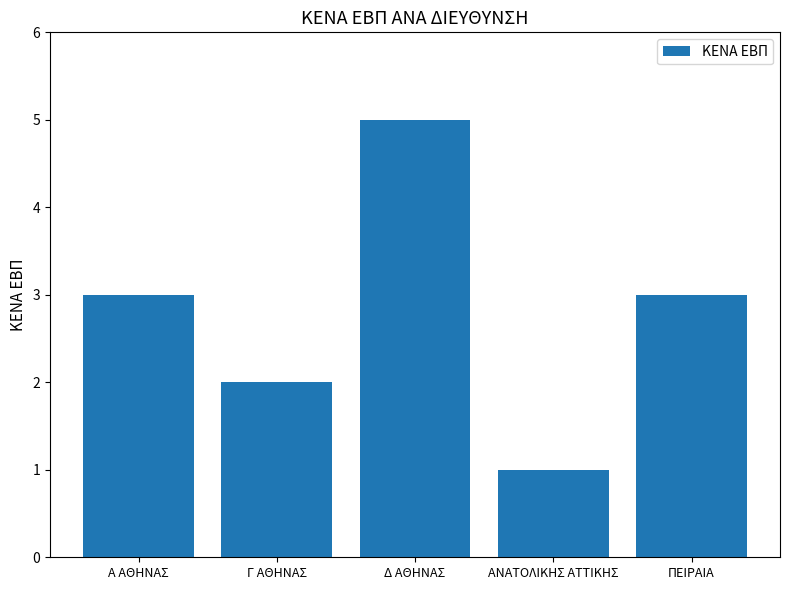

At which category does the chart reach its peak across all series?

Δ ΑΘΗΝΑΣ